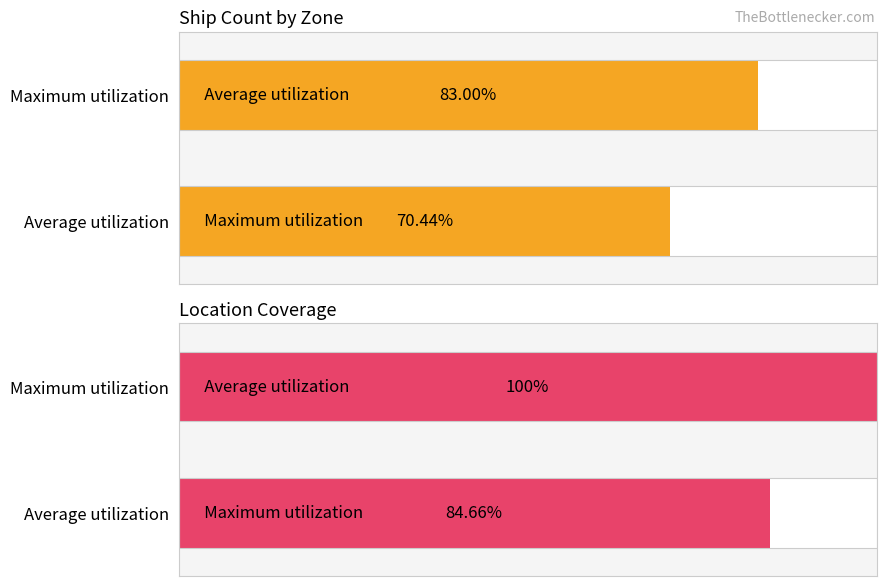

True or false: Maximum utilization has a value of 3 at Williams River NSW.

False